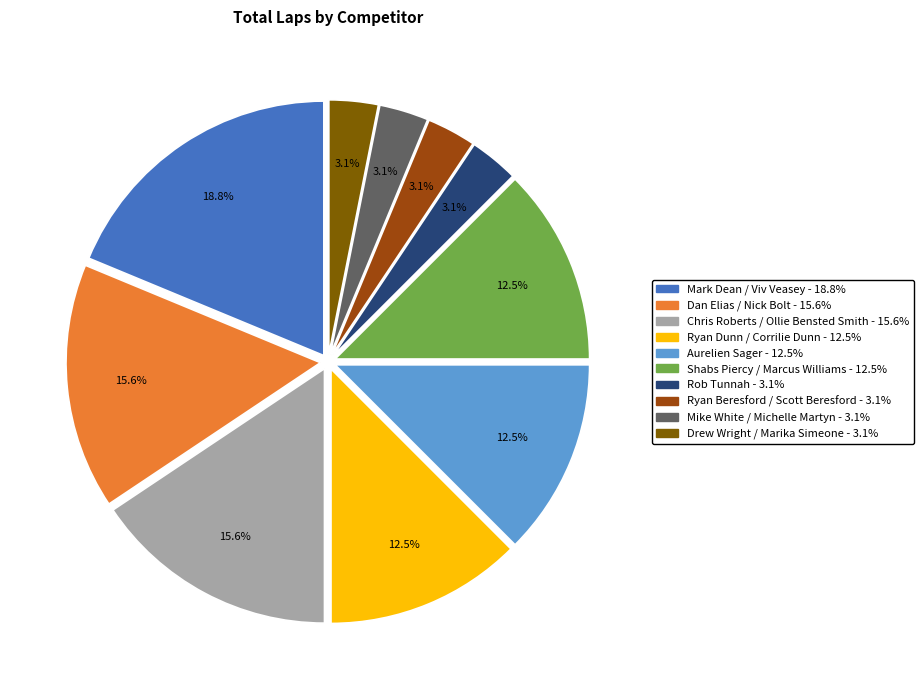

Does any single category account for the majority?

No